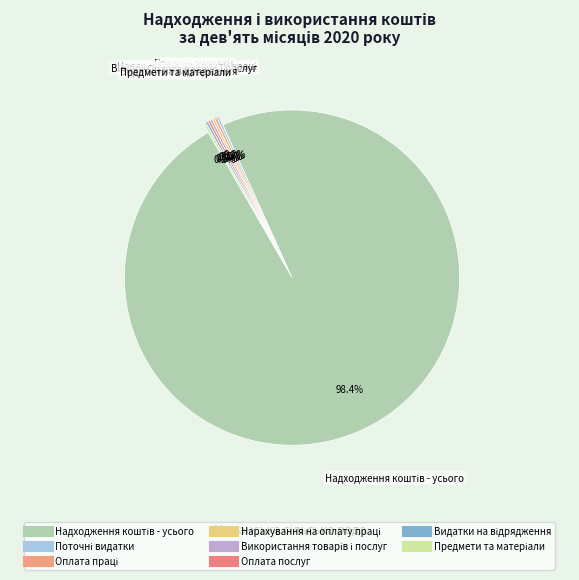

To the nearest percent, what is the average slice percentage?

12%